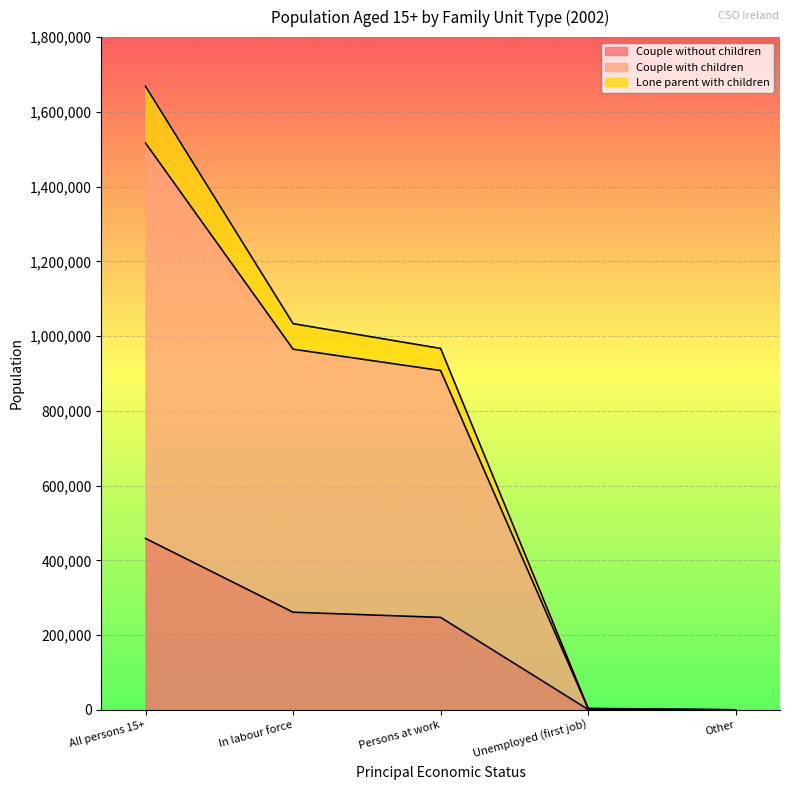

At how many categories does at least one series exceed 840619?

3